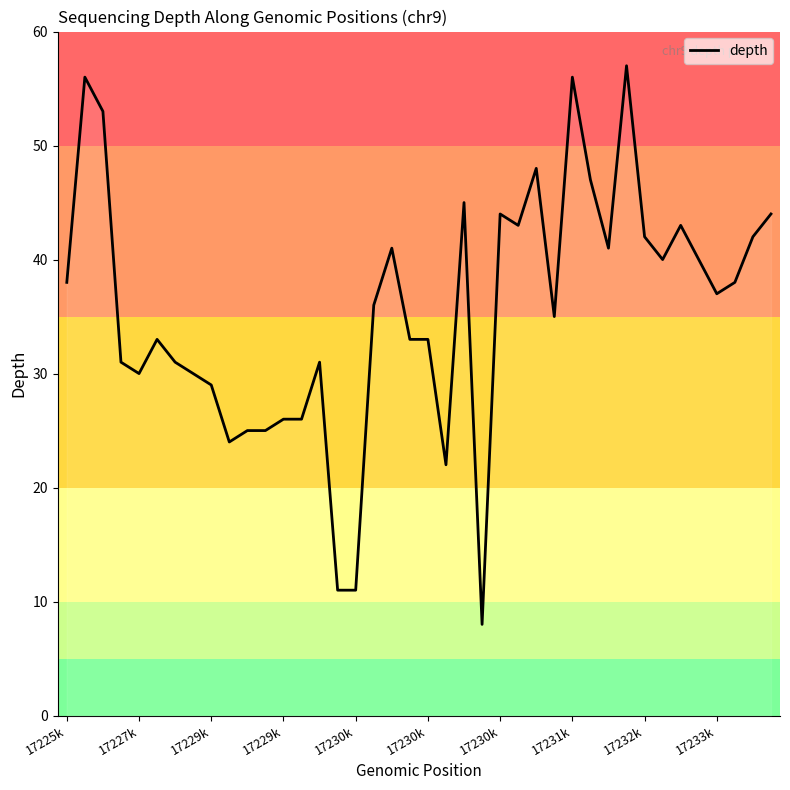

What is the minimum value shown in the chart?

8